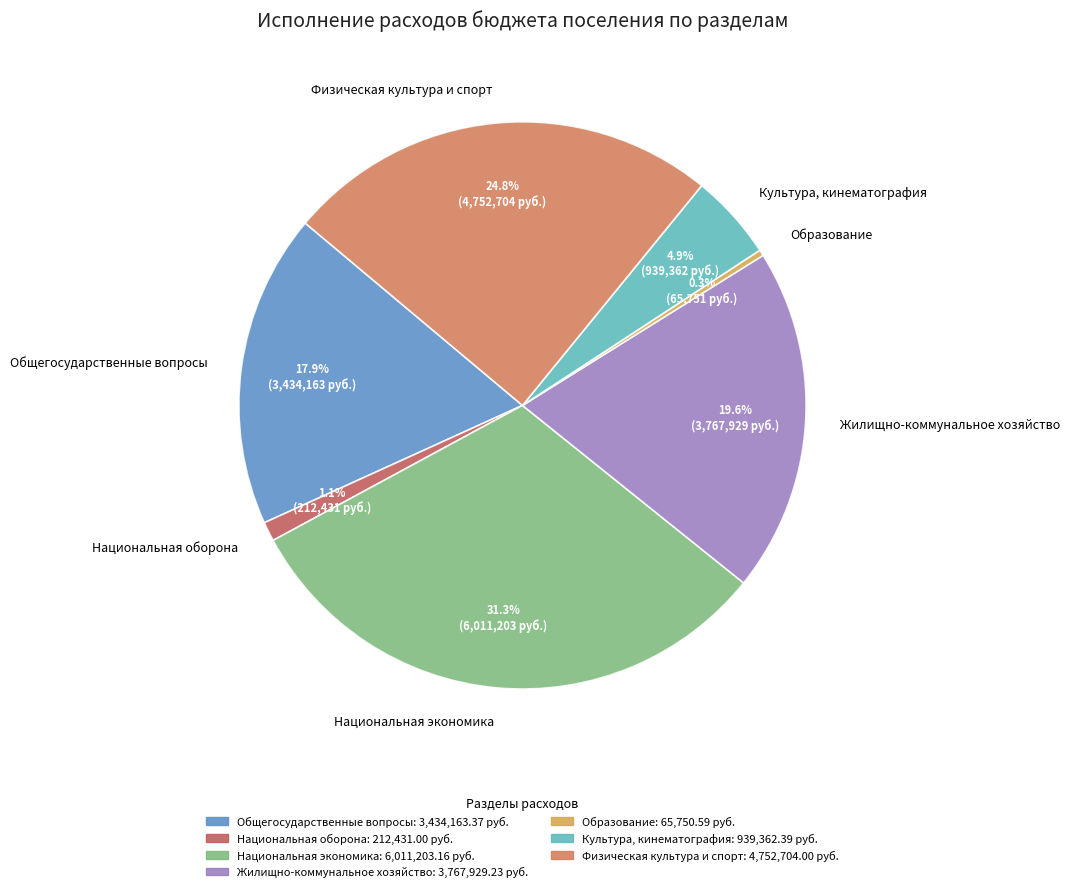

Which has a higher value, Культура, кинематография or Жилищно-коммунальное хозяйство?

Жилищно-коммунальное хозяйство